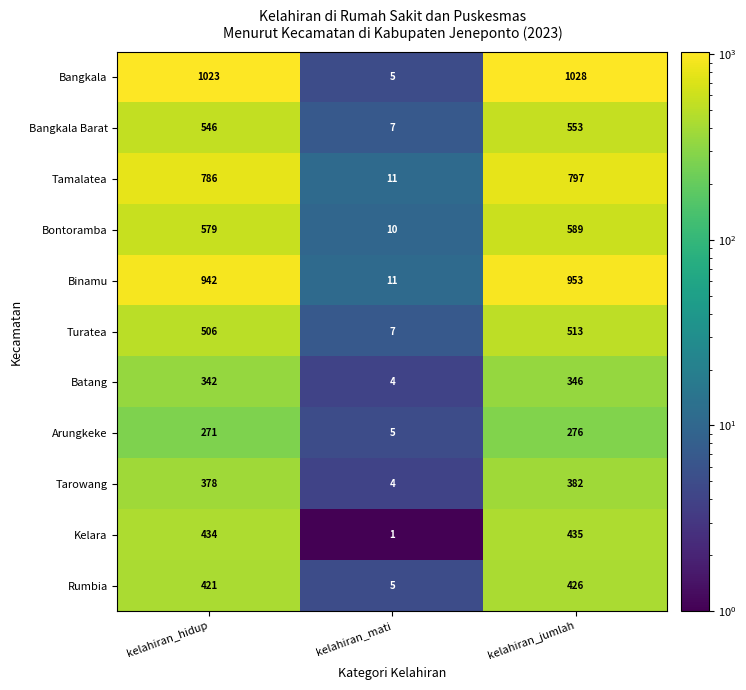

What value does the Turatea series have at kelahiran_mati?

7